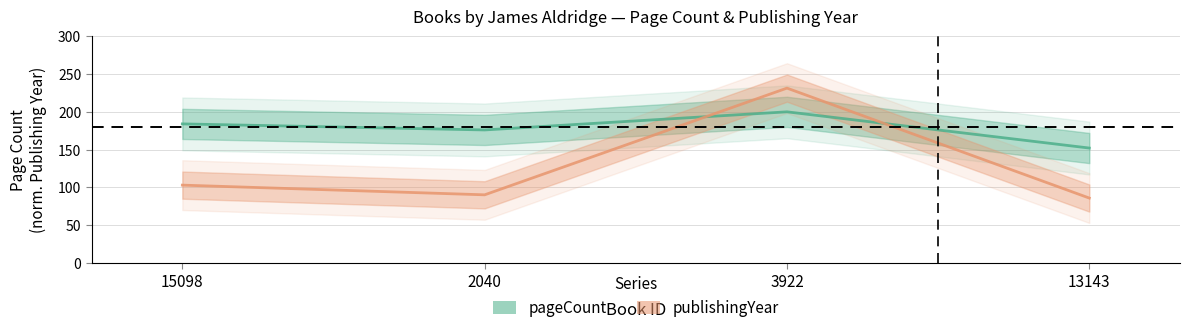

Rank the series by their maximum value, from highest to lowest.

publishingYear, pageCount